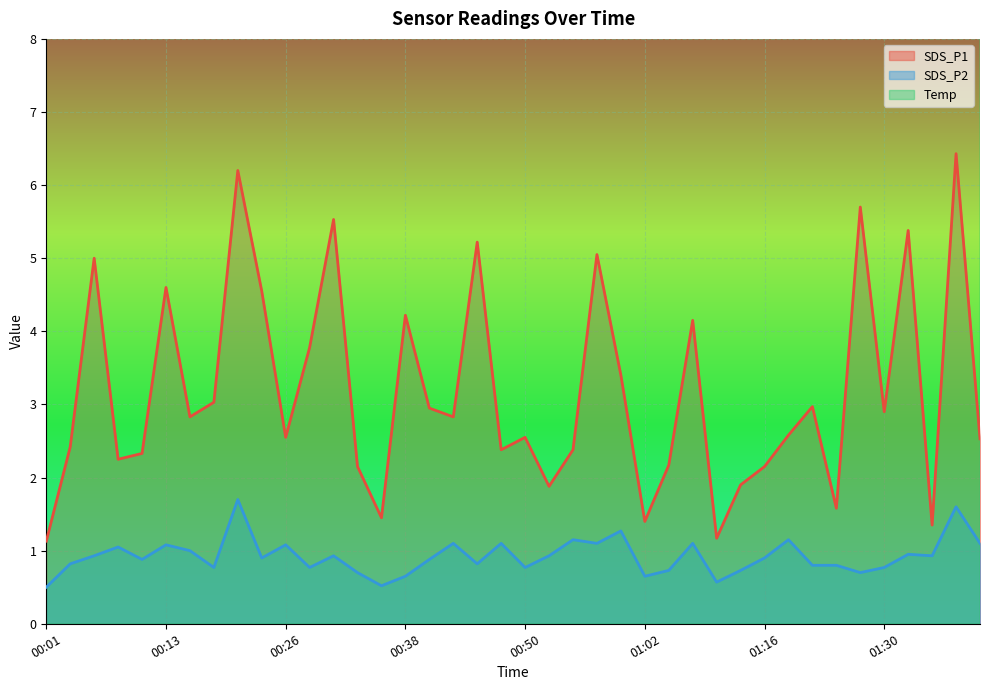

Does the chart display data point markers on the line(s)?

No